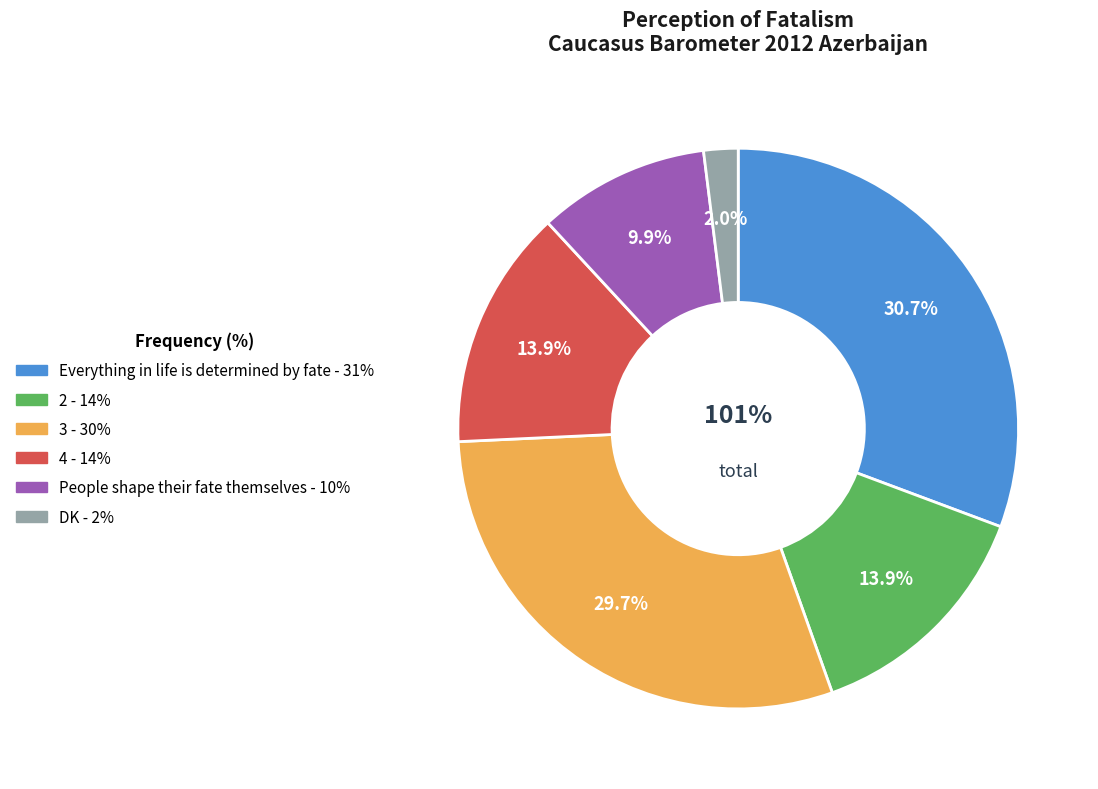

The Everything in life is
determined by fate slice represents 42% of the pie. True or false?

False